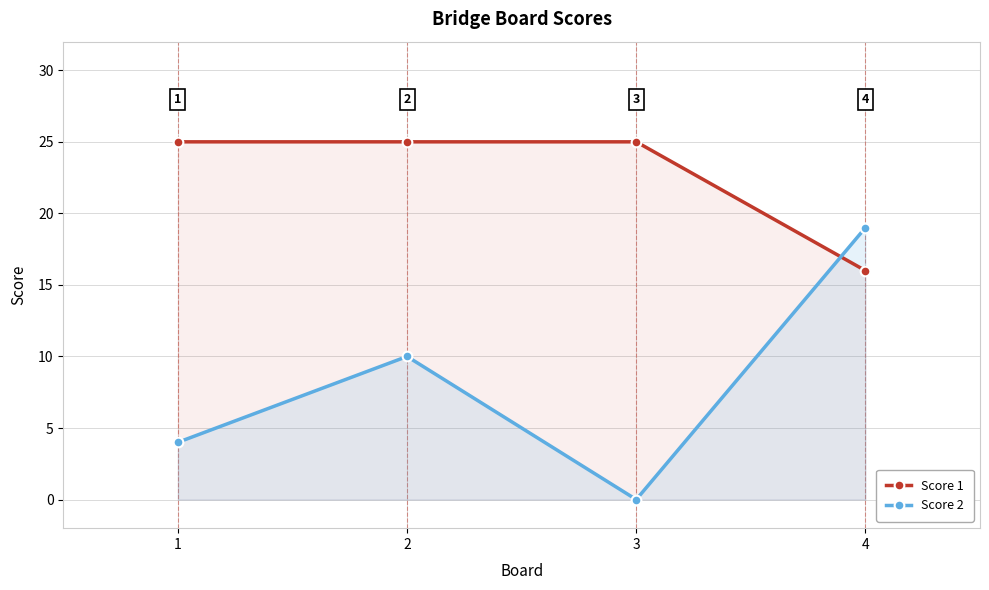

How many data points in Score 2 are above 10?

1